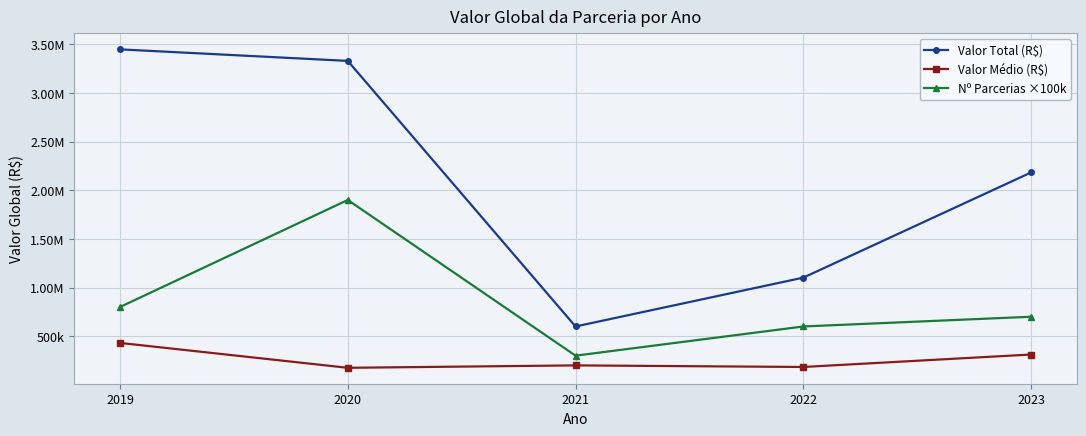

Does the chart have visible grid lines?

Yes